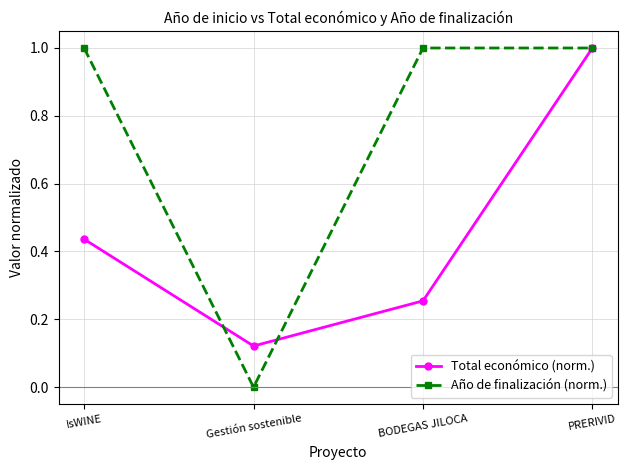

What is the difference between the Total económico (norm.) values at PRERIVID and BODEGAS JILOCA?

0.7